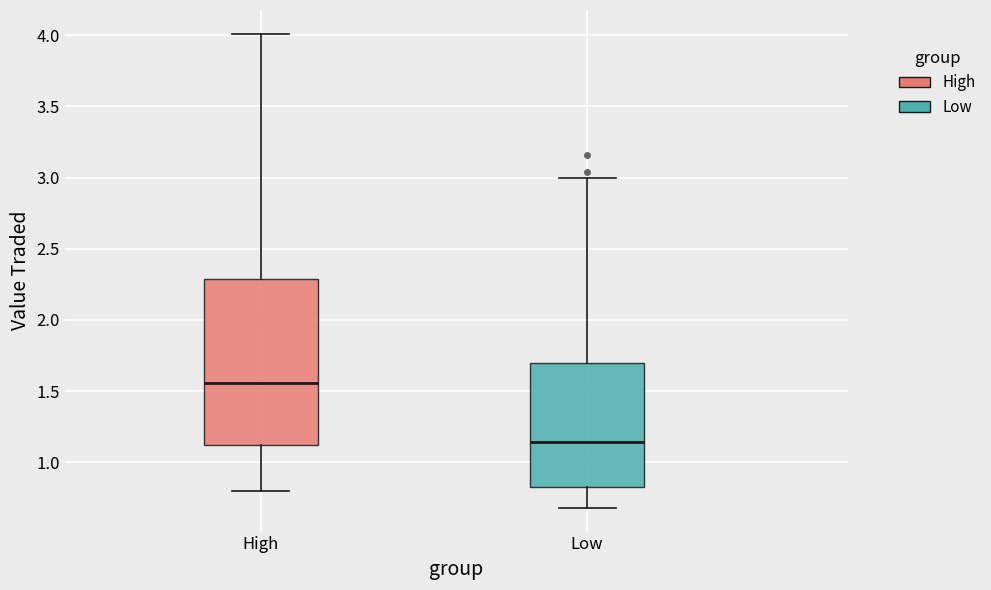

Reading left to right, transcribe this box plot: for each box, give where its median line is, the range the box spans, and where its two whiskers end, as read against the y-axis. The values are not printed on the chart, so give them approximately, as read against the axis.

High: median 1.55, box 1.10 to 2.30, whiskers 0.80 to 4.00
Low: median 1.15, box 0.85 to 1.70, whiskers 0.70 to 3.00